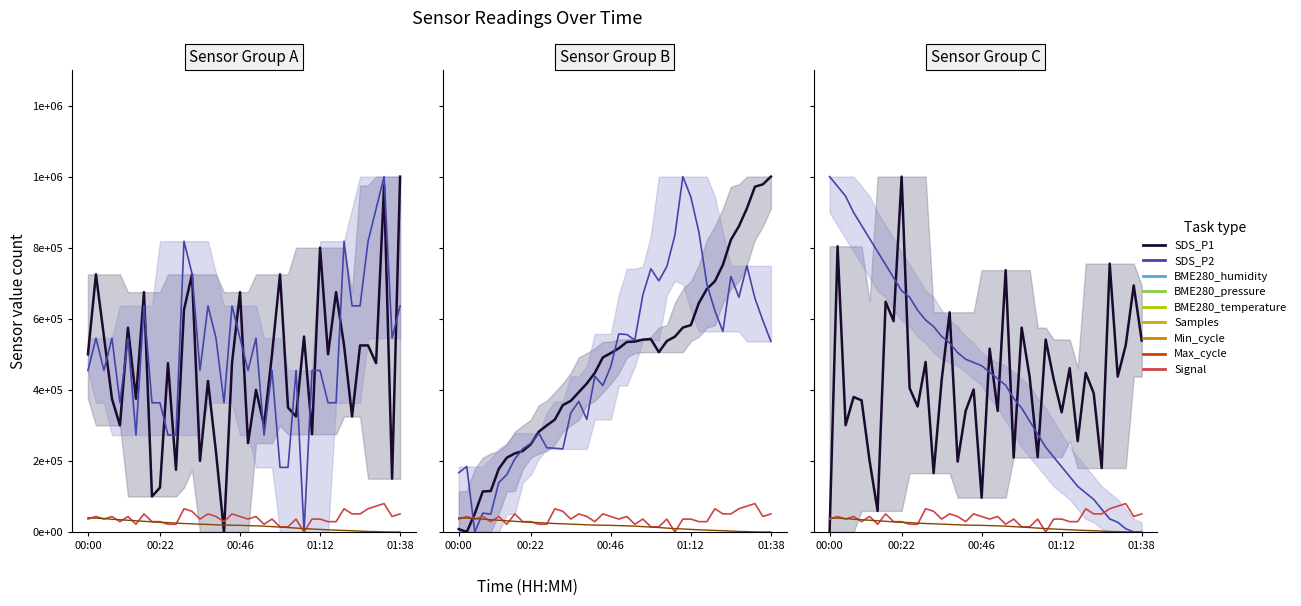

What is the difference between the BME280_temperature values at 01:31 and 00:46?

17614.7